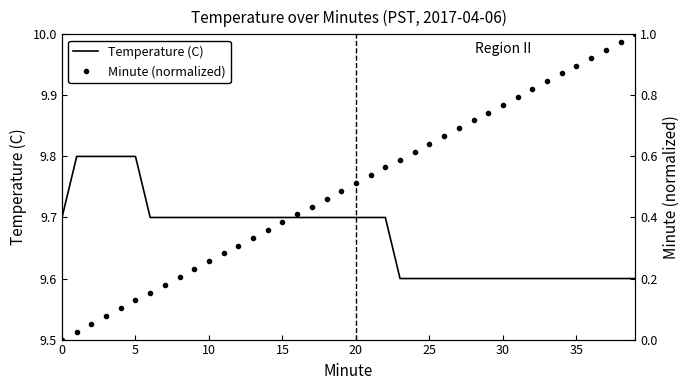

The value of Minute (normalized) at 15 is 0.4. True or false?

True